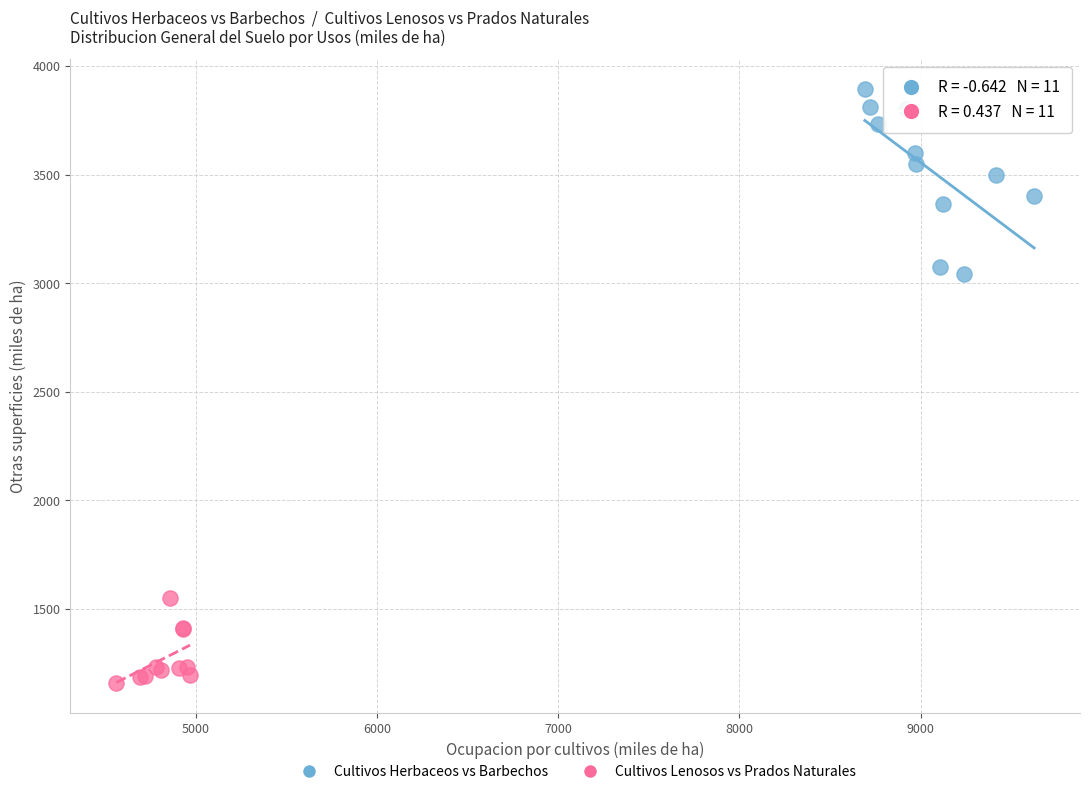

Which series reaches the minimum Y coordinate?

Cultivos Lenosos vs Prados Naturales